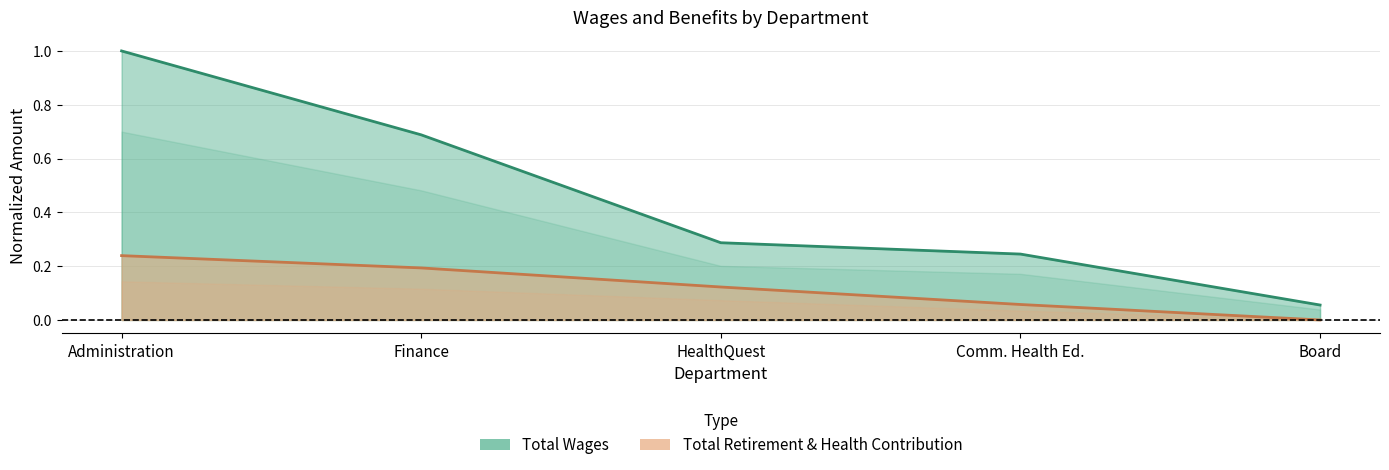

List the series in order of their overall mean, lowest first.

Total Retirement & Health Contribution, Total Wages